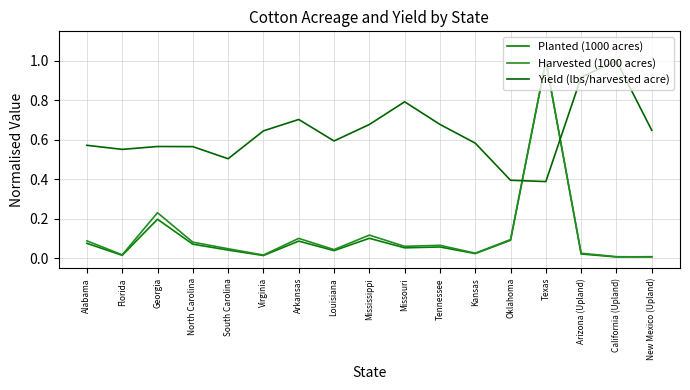

Which has a higher value, Tennessee or Arkansas?

Arkansas